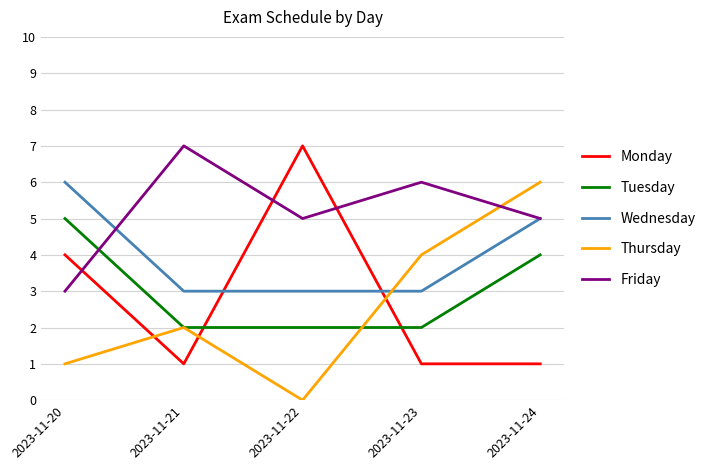

At how many categories does at least one series exceed 3?

5